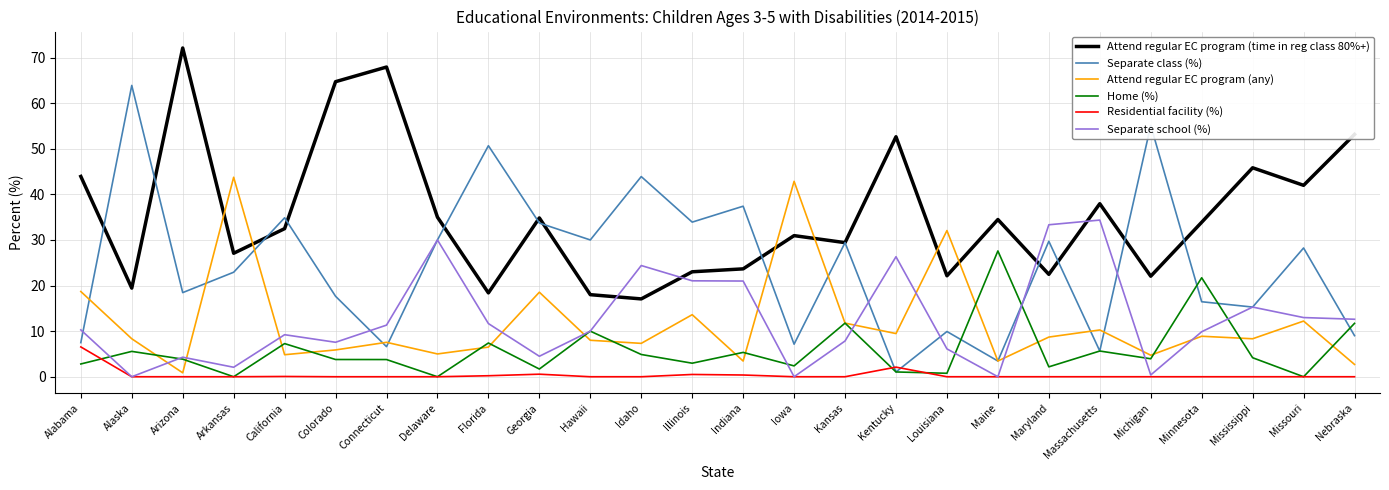

What is the sum of all Attend regular EC program (time in reg class 80%+) values?

924.5